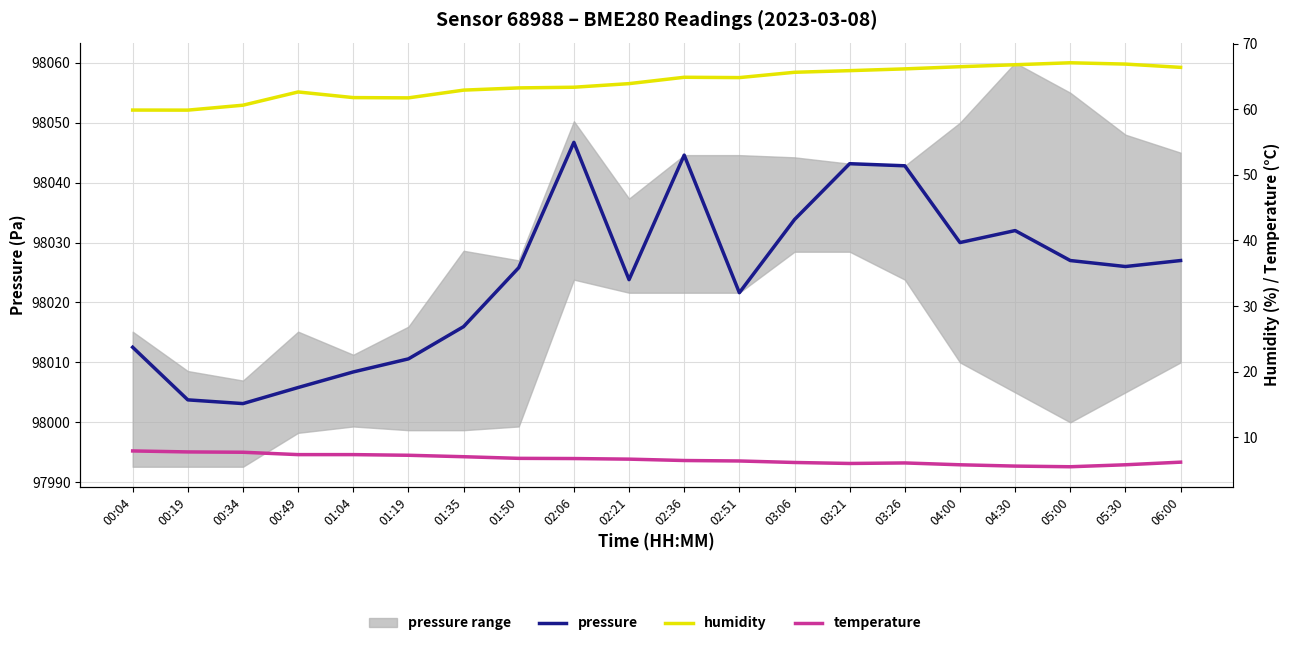

Is this an area chart (filled region under the line)?

No